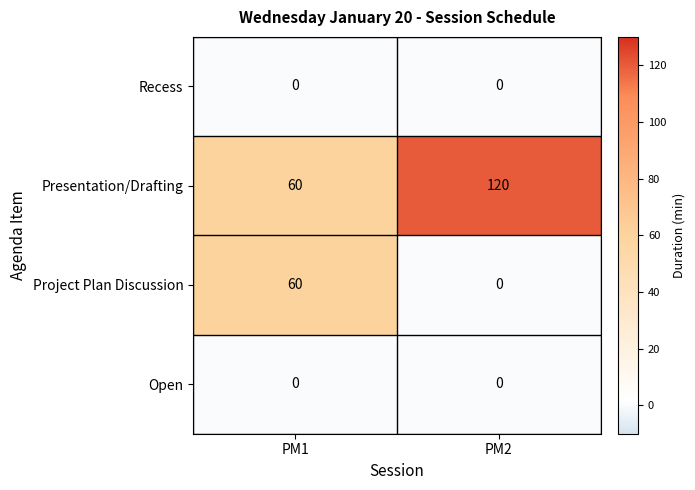

What is the difference between the highest and lowest values at PM1?

60